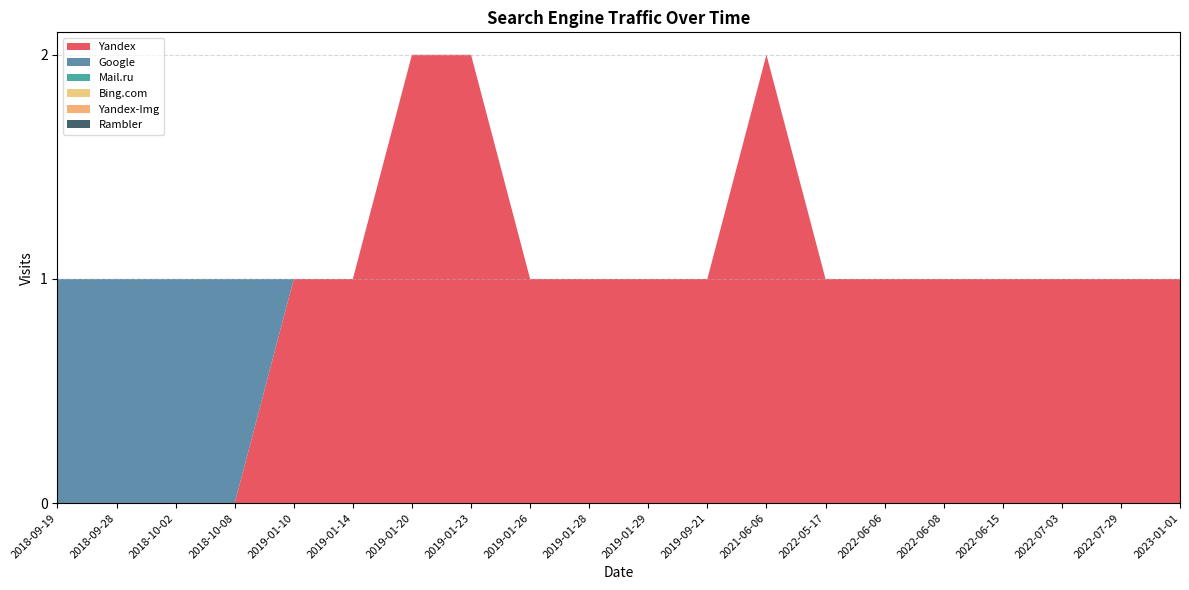

Reading right to left, list all the values displayed in this chart.

Yandex: 2023-01-01=1	2022-07-29=1	2022-07-03=1	2022-06-15=1	2022-06-08=1	2022-06-06=1	2022-05-17=1	2021-06-06=2	2019-09-21=1	2019-01-29=1	2019-01-28=1	2019-01-26=1	2019-01-23=2	2019-01-20=2	2019-01-14=1	2019-01-10=1	2018-10-08=0	2018-10-02=0	2018-09-28=0	2018-09-19=0
Google: 2023-01-01=0	2022-07-29=0	2022-07-03=0	2022-06-15=0	2022-06-08=0	2022-06-06=0	2022-05-17=0	2021-06-06=0	2019-09-21=0	2019-01-29=0	2019-01-28=0	2019-01-26=0	2019-01-23=0	2019-01-20=0	2019-01-14=0	2019-01-10=0	2018-10-08=1	2018-10-02=1	2018-09-28=1	2018-09-19=1
Mail.ru: 2023-01-01=0	2022-07-29=0	2022-07-03=0	2022-06-15=0	2022-06-08=0	2022-06-06=0	2022-05-17=0	2021-06-06=0	2019-09-21=0	2019-01-29=0	2019-01-28=0	2019-01-26=0	2019-01-23=0	2019-01-20=0	2019-01-14=0	2019-01-10=0	2018-10-08=0	2018-10-02=0	2018-09-28=0	2018-09-19=0
Bing.com: 2023-01-01=0	2022-07-29=0	2022-07-03=0	2022-06-15=0	2022-06-08=0	2022-06-06=0	2022-05-17=0	2021-06-06=0	2019-09-21=0	2019-01-29=0	2019-01-28=0	2019-01-26=0	2019-01-23=0	2019-01-20=0	2019-01-14=0	2019-01-10=0	2018-10-08=0	2018-10-02=0	2018-09-28=0	2018-09-19=0
Yandex-Img: 2023-01-01=0	2022-07-29=0	2022-07-03=0	2022-06-15=0	2022-06-08=0	2022-06-06=0	2022-05-17=0	2021-06-06=0	2019-09-21=0	2019-01-29=0	2019-01-28=0	2019-01-26=0	2019-01-23=0	2019-01-20=0	2019-01-14=0	2019-01-10=0	2018-10-08=0	2018-10-02=0	2018-09-28=0	2018-09-19=0
Rambler: 2023-01-01=0	2022-07-29=0	2022-07-03=0	2022-06-15=0	2022-06-08=0	2022-06-06=0	2022-05-17=0	2021-06-06=0	2019-09-21=0	2019-01-29=0	2019-01-28=0	2019-01-26=0	2019-01-23=0	2019-01-20=0	2019-01-14=0	2019-01-10=0	2018-10-08=0	2018-10-02=0	2018-09-28=0	2018-09-19=0